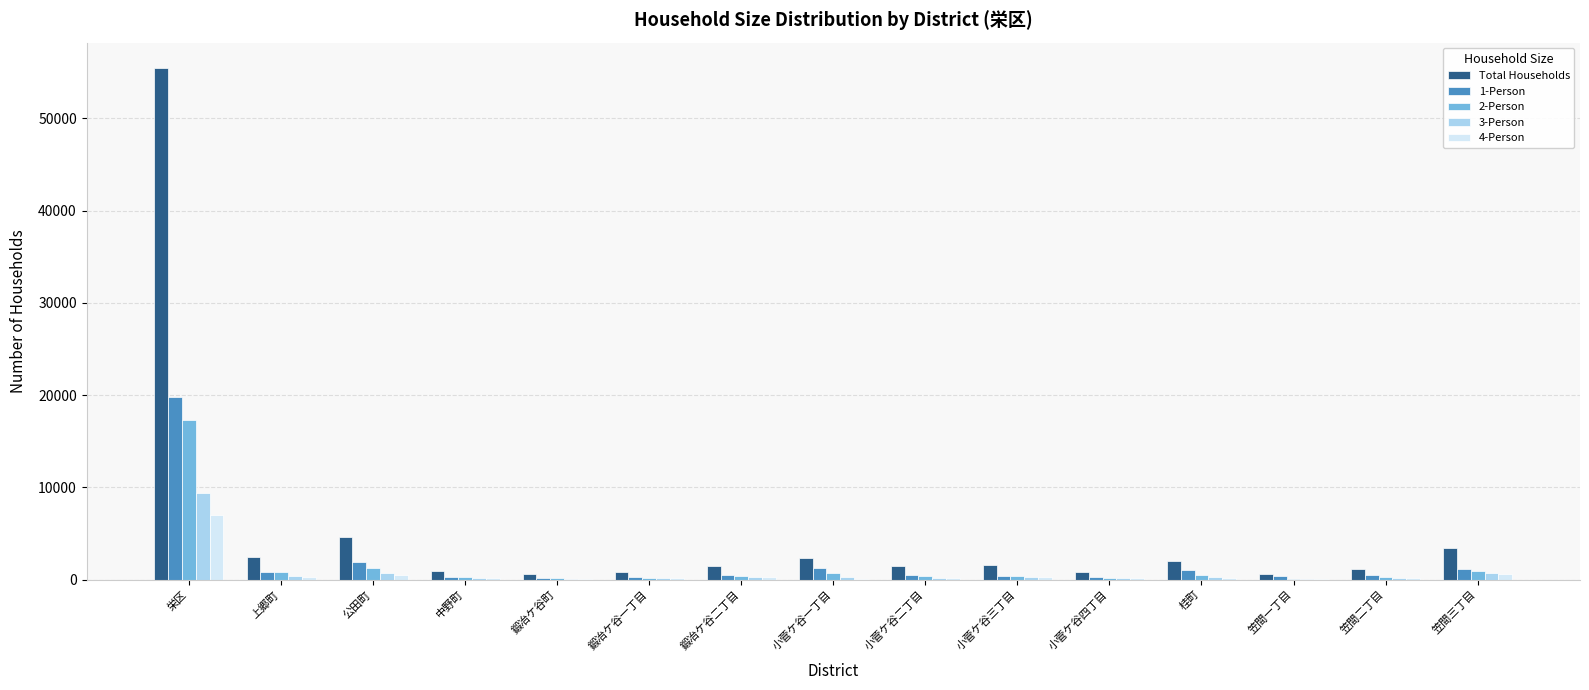

How many data points does each series have?

15